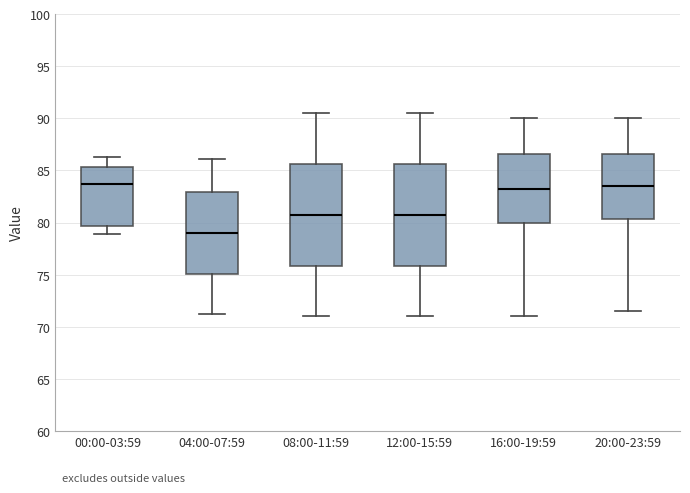

Reading left to right, transcribe this box plot: for each box, give where its median line is, the range the box spans, and where its two whiskers end, as read against the y-axis. The values are not printed on the chart, so give them approximately, as read against the axis.

00:00-03:59: median 83.5, box 79.5 to 85.5, whiskers 79.0 to 86.5
04:00-07:59: median 79.0, box 75.0 to 83.0, whiskers 71.0 to 86.0
08:00-11:59: median 81.0, box 76.0 to 85.5, whiskers 71.0 to 90.5
12:00-15:59: median 81.0, box 76.0 to 85.5, whiskers 71.0 to 90.5
16:00-19:59: median 83.5, box 80.0 to 86.5, whiskers 71.0 to 90.0
20:00-23:59: median 83.5, box 80.5 to 86.5, whiskers 71.5 to 90.0